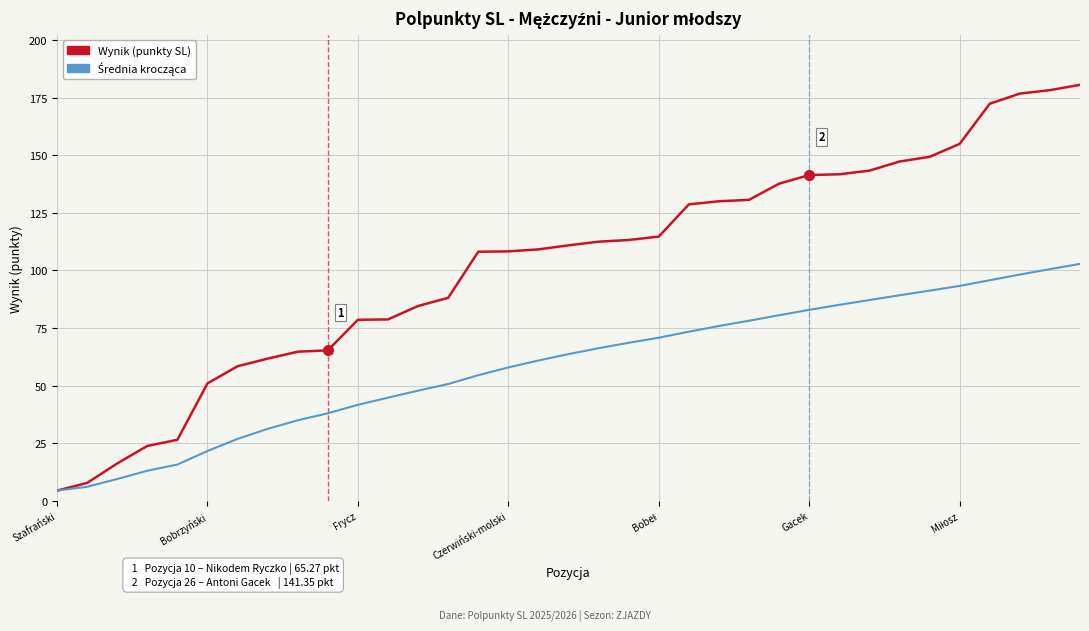

What is the minimum value shown in the chart?

4.4